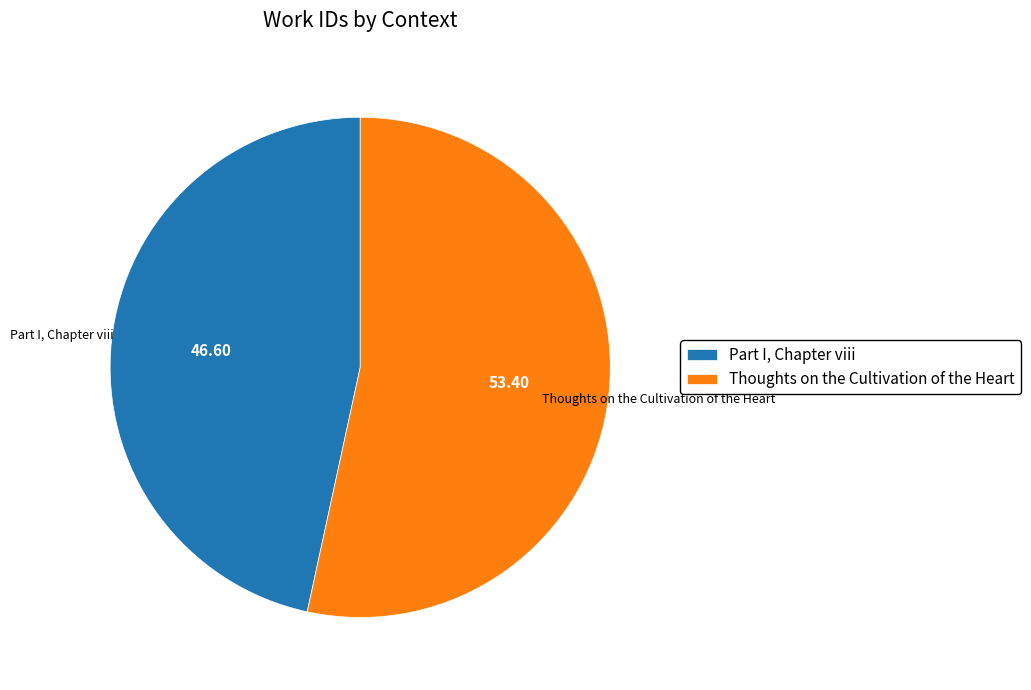

How many segments does this pie chart have?

2